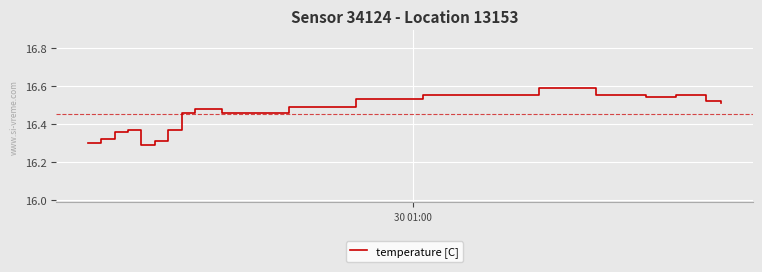

What is the difference between the maximum and minimum values?

0.3